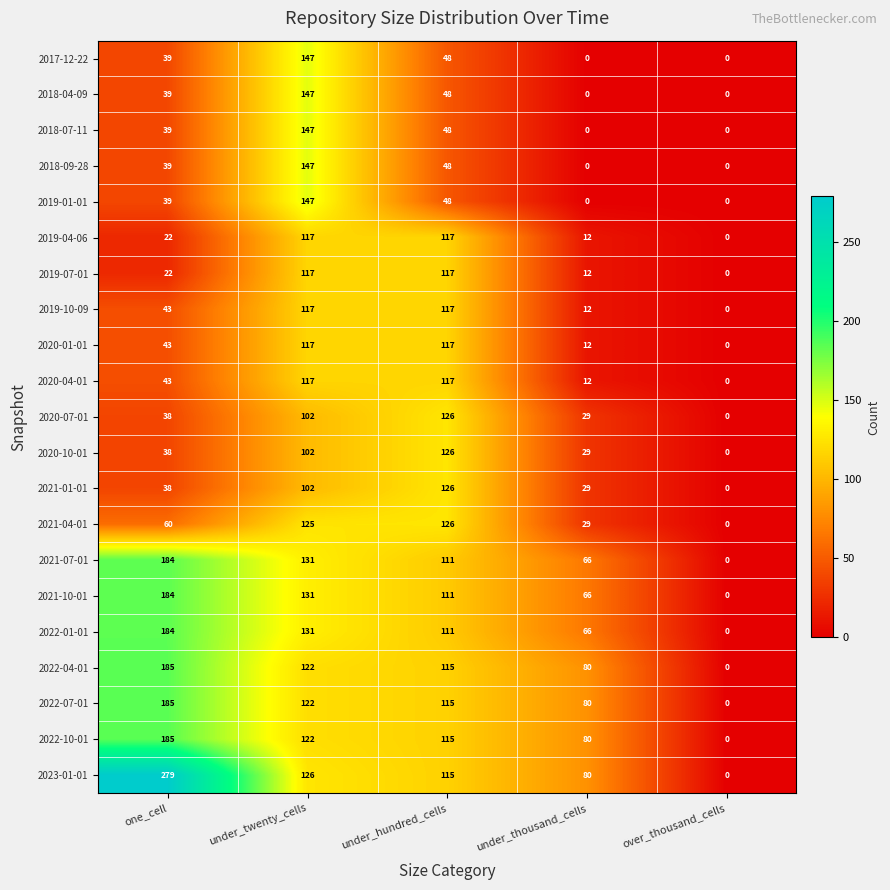

The value of 2021-10-01 at under_hundred_cells is 189. True or false?

False